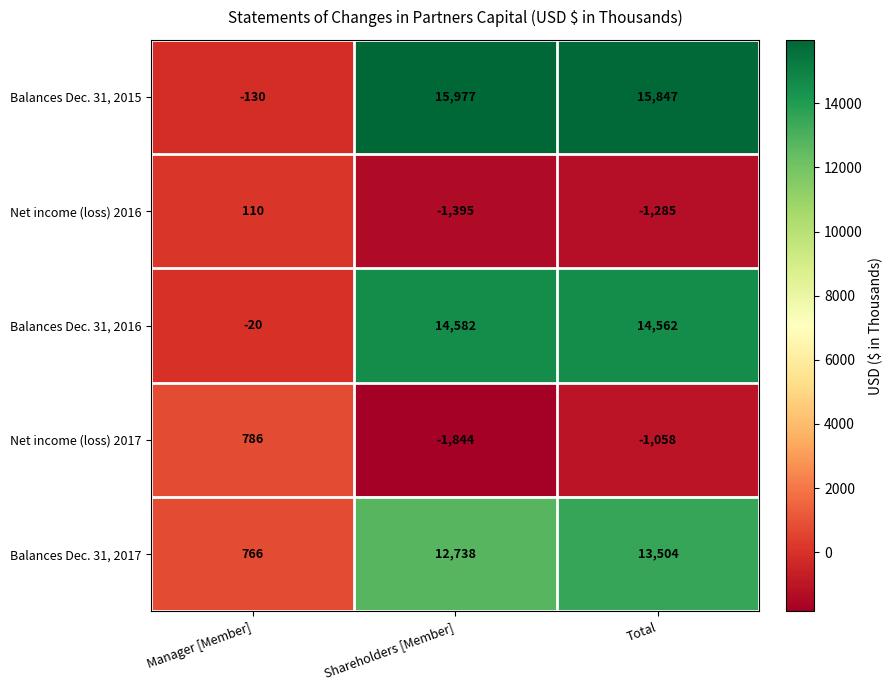

Rank the categories by Balances Dec. 31, 2017 value from highest to lowest.

Total, Shareholders [Member], Manager [Member]